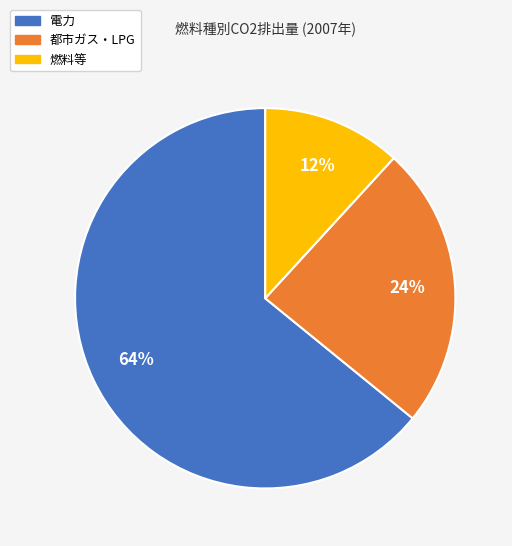

Does 電力 account for over 50% of the chart?

Yes